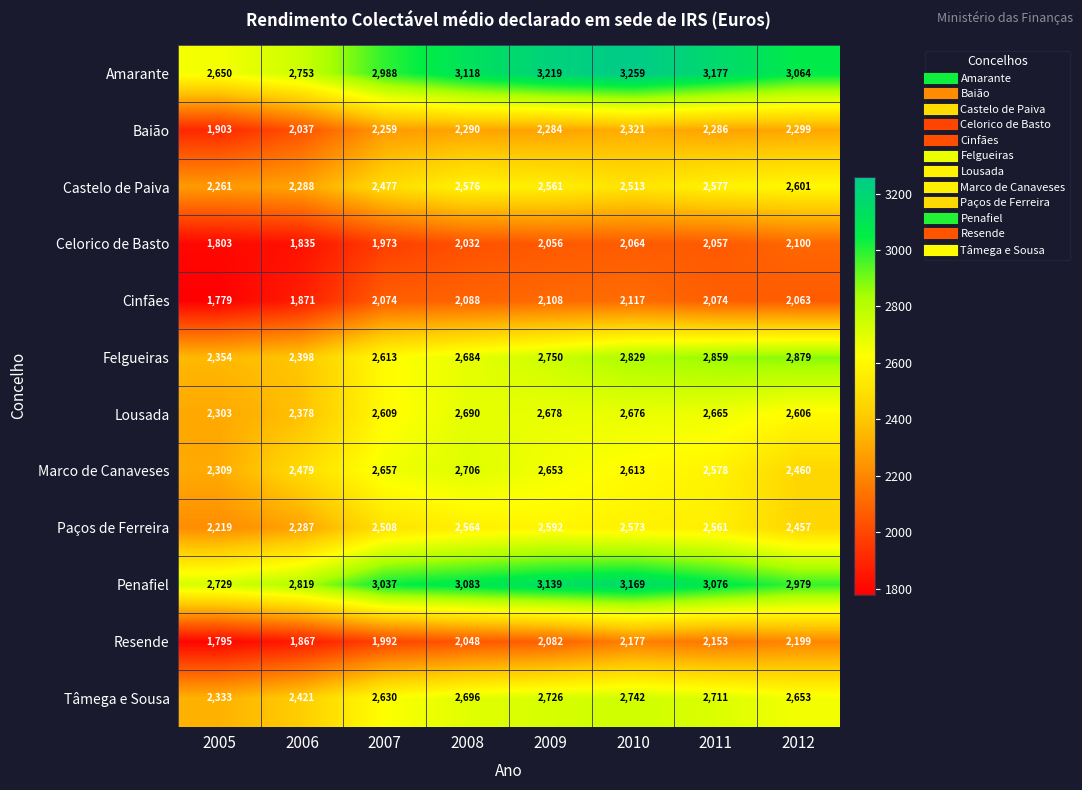

Where does the Penafiel series first go above 3076?

2008